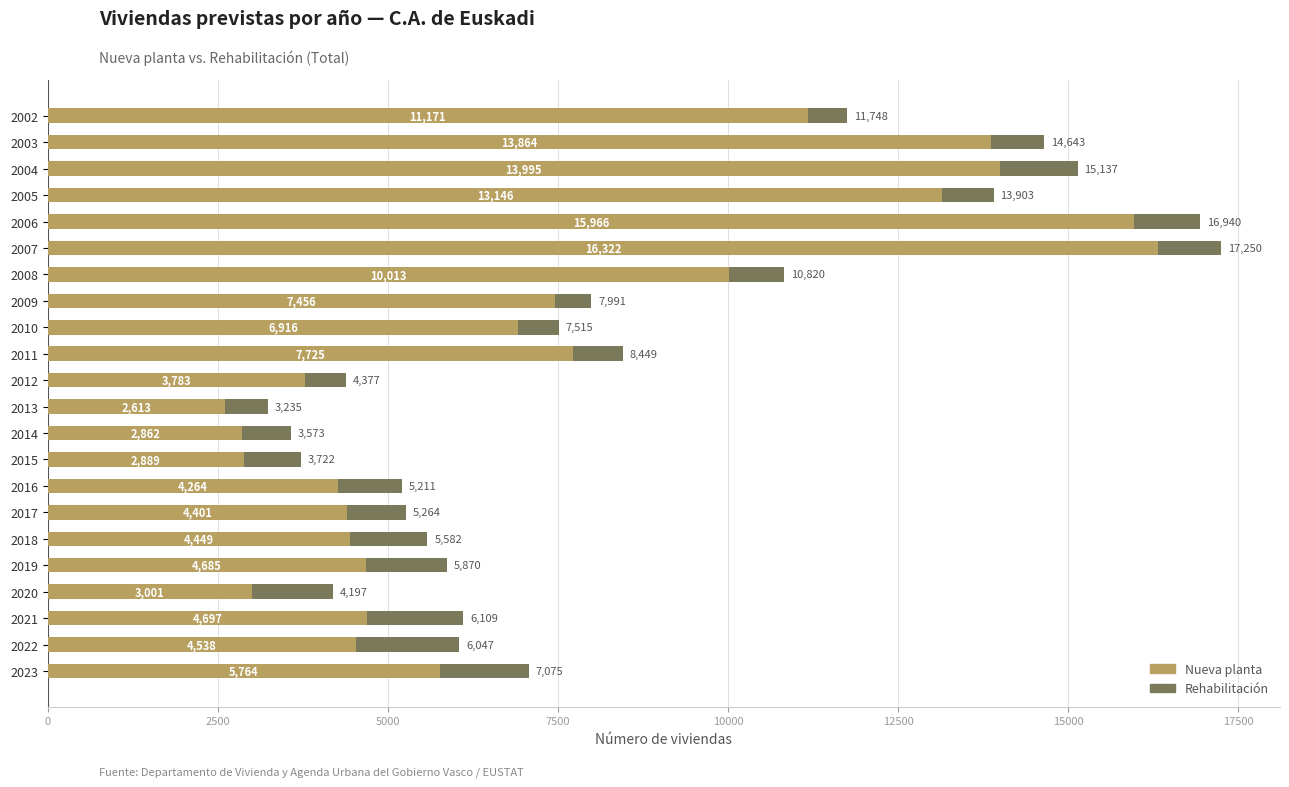

List the labels in order of Nueva planta value, largest first.

2007, 2006, 2004, 2003, 2005, 2002, 2008, 2011, 2009, 2010, 2023, 2021, 2019, 2022, 2018, 2017, 2016, 2012, 2020, 2015, 2014, 2013